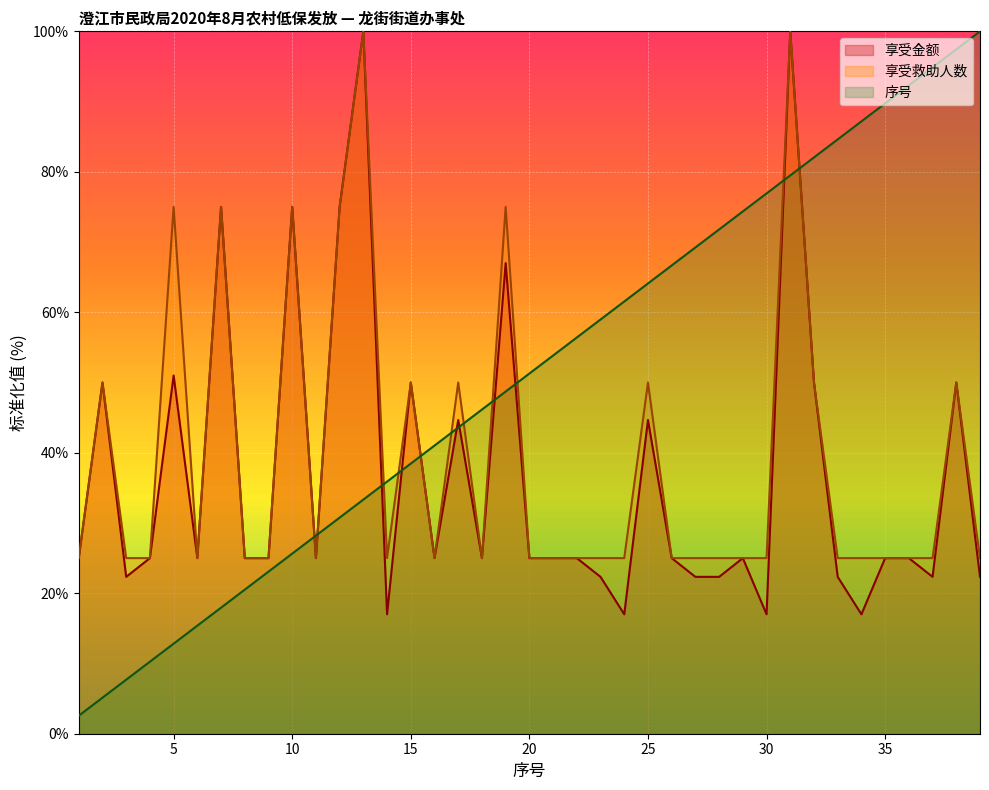

What is the value of the 享受救助人数 point at the 23rd from the left?

25.0